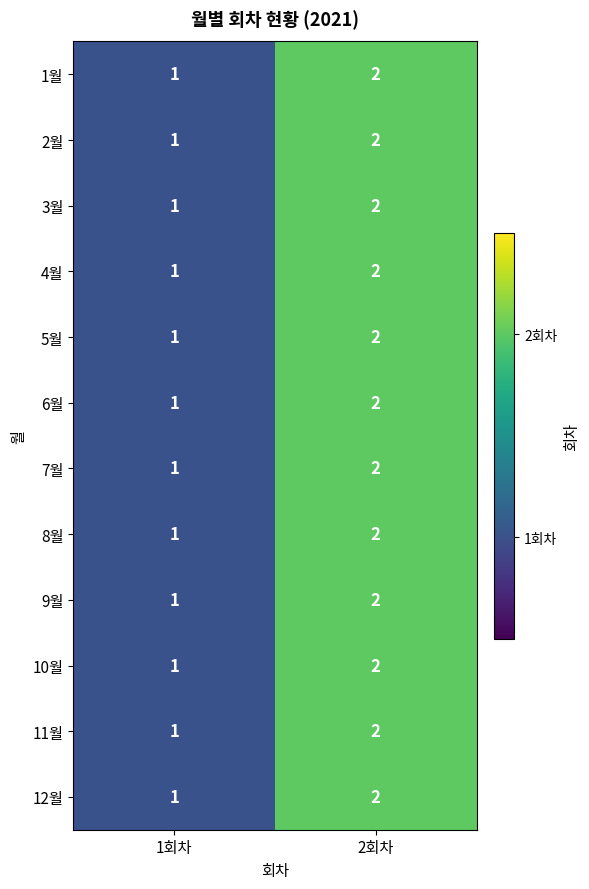

What is the sum of all 6월 values?

3